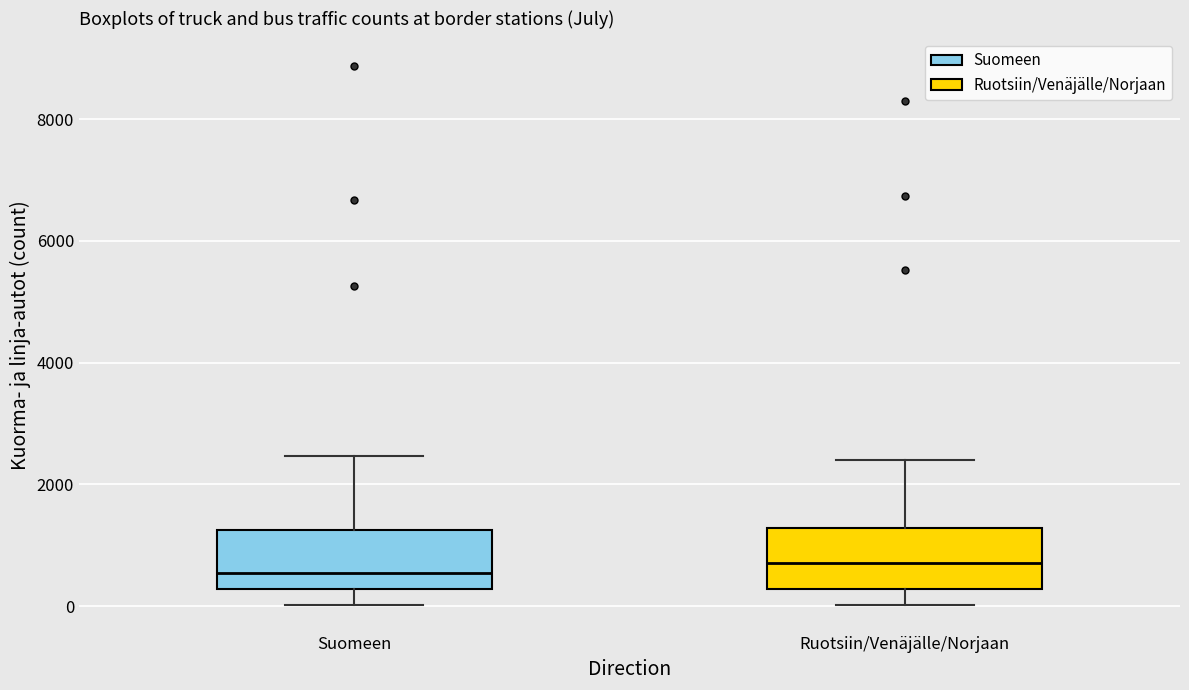

Where is the upper edge of the box for Suomeen on the y-axis? The values are not printed on the chart, so give them approximately, as read against the axis.

1200